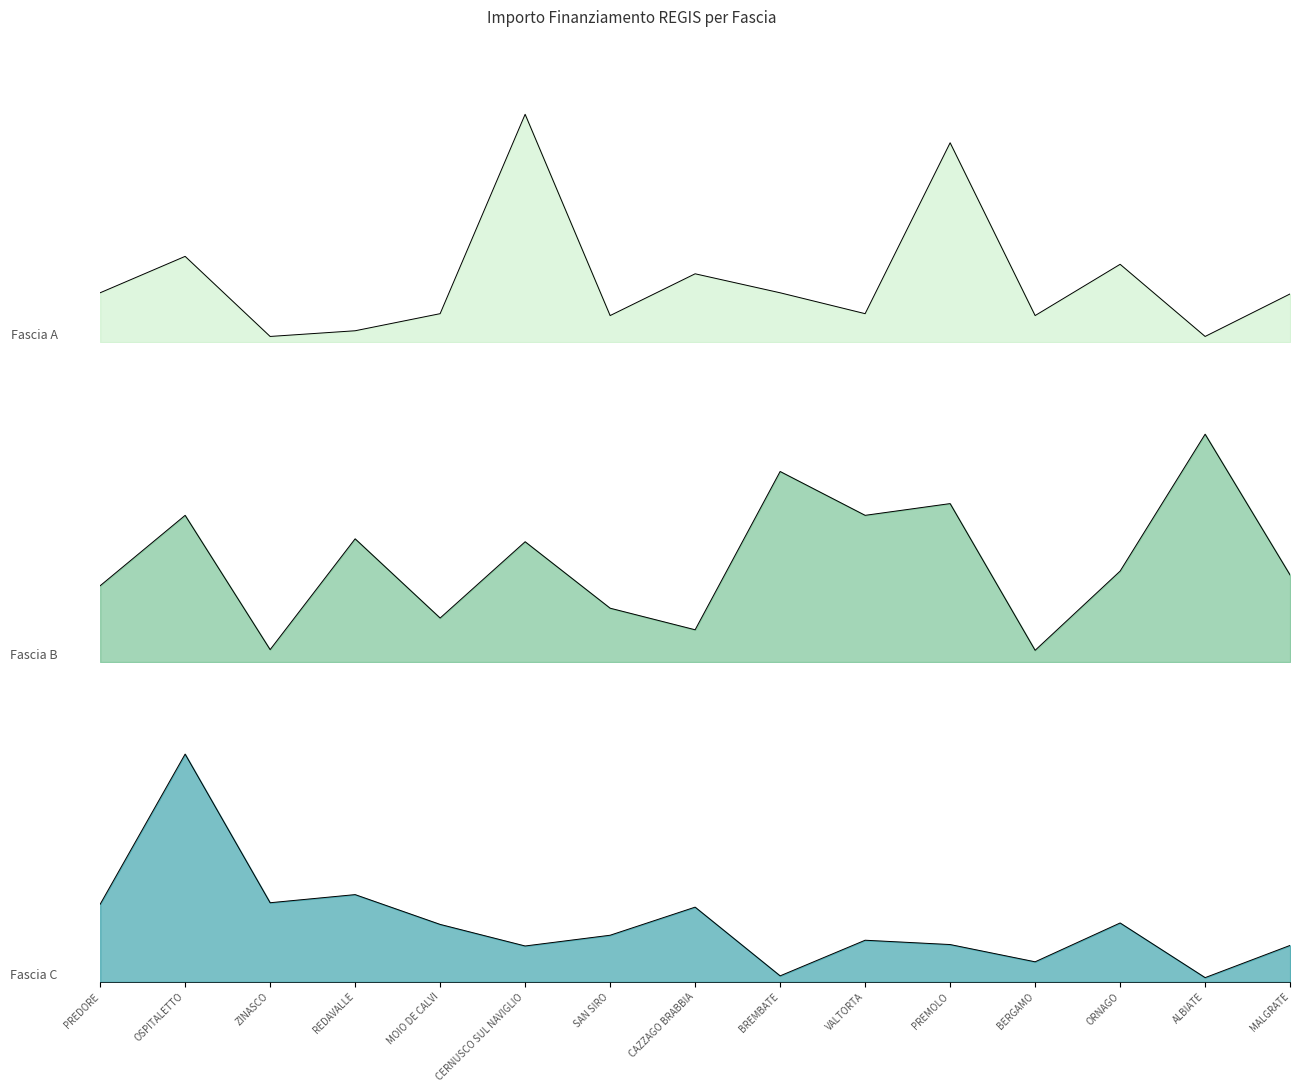

What is the minimum value for Fascia C?

1821